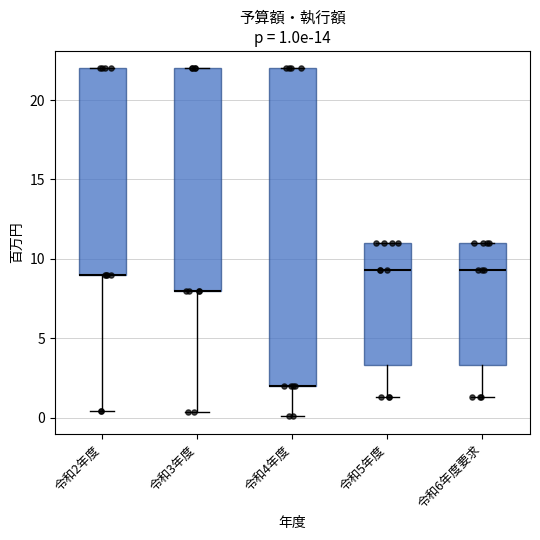

Which box is the tallest, from its lower edge to its upper edge?

令和4年度